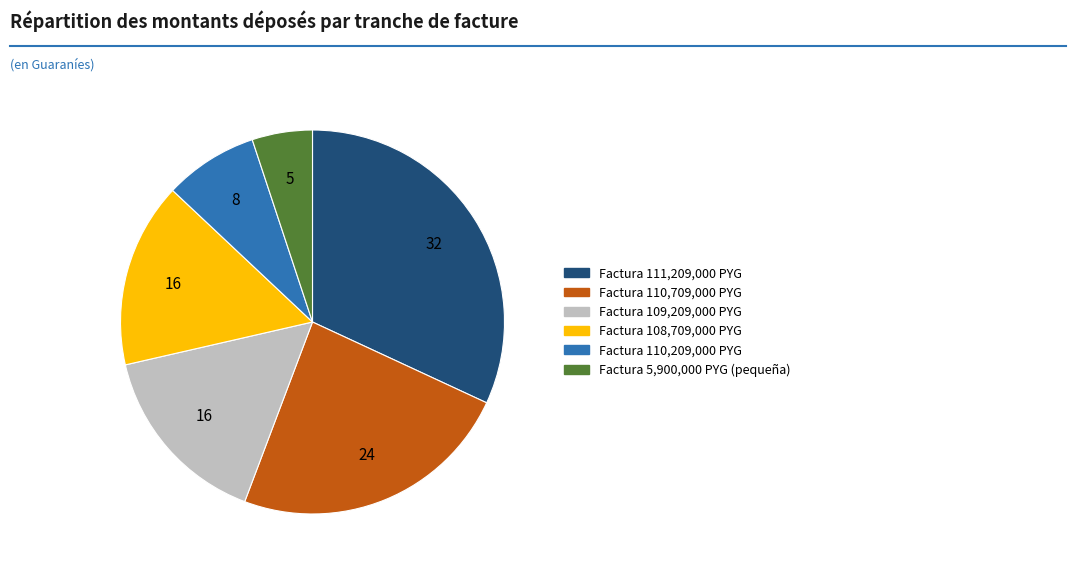

Is there any slice that represents more than half of the pie?

No